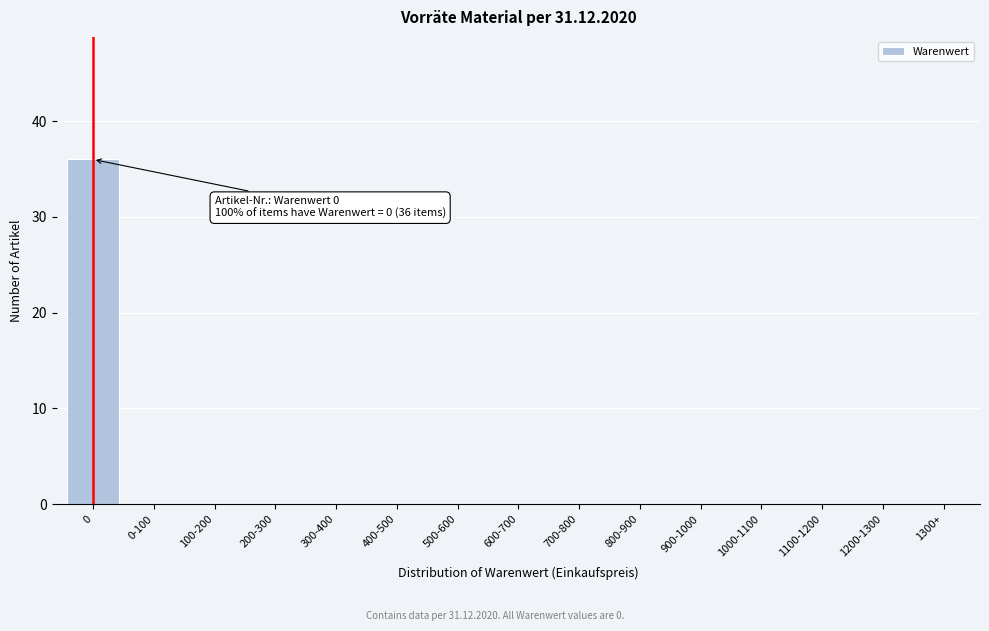

Reading left to right, extract all data points from this chart.

0=36	0-100=0	100-200=0	200-300=0	300-400=0	400-500=0	500-600=0	600-700=0	700-800=0	800-900=0	900-1000=0	1000-1100=0	1100-1200=0	1200-1300=0	1300+=0